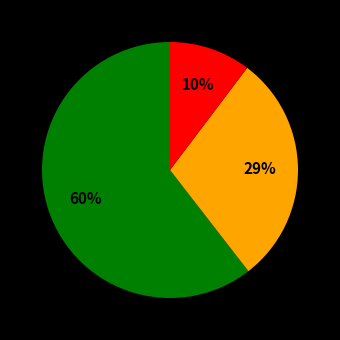

Does any single category account for the majority?

Yes